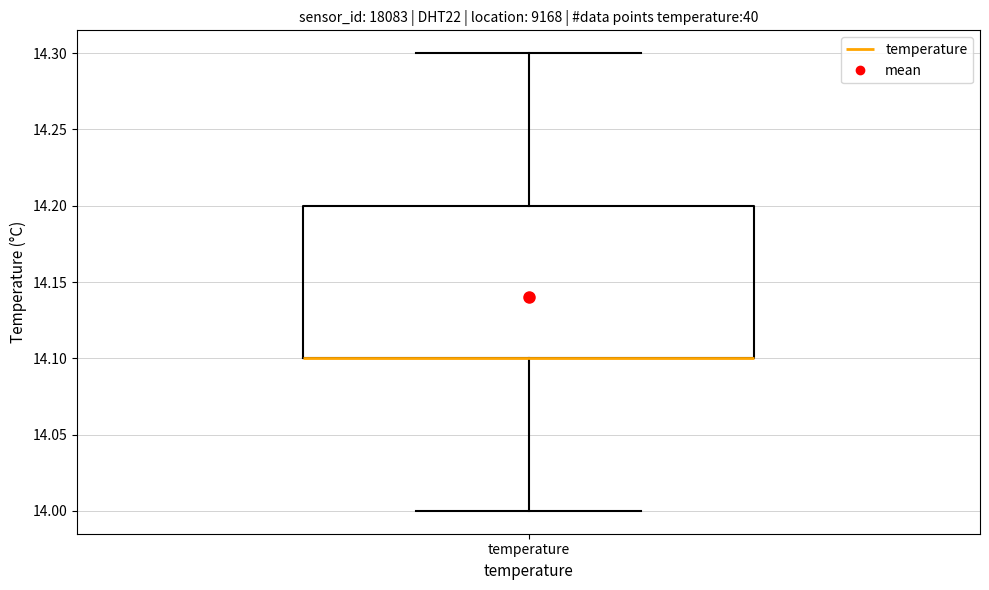

Read this box plot against the y-axis: the position of the median line, the range covered by the box, and the ends of both whiskers. The values are not printed on the chart, so give them approximately, as read against the axis.

median 14.1 (drawn on the box's lower edge), box 14.1 to 14.2, whiskers 14.0 to 14.3